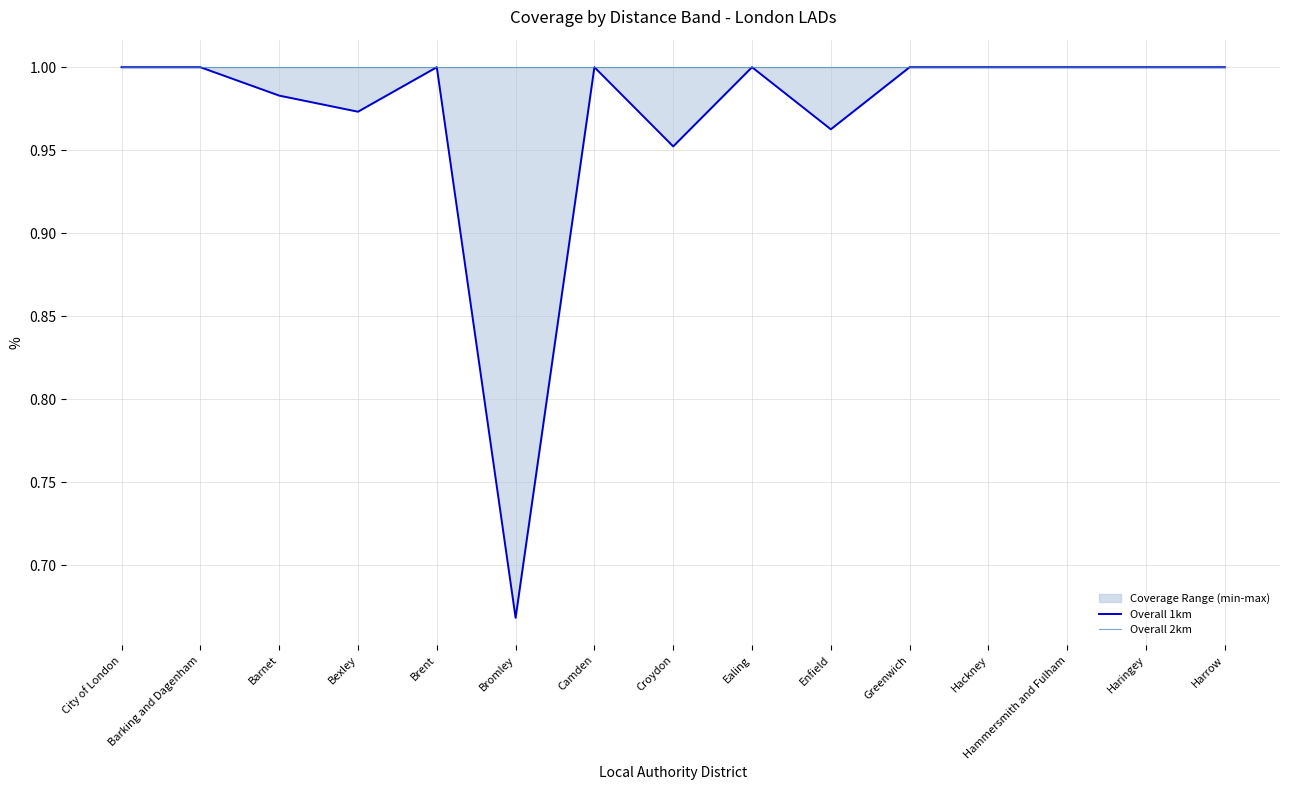

What is the value of the Overall 1km point at the 12th from the left?

1.0